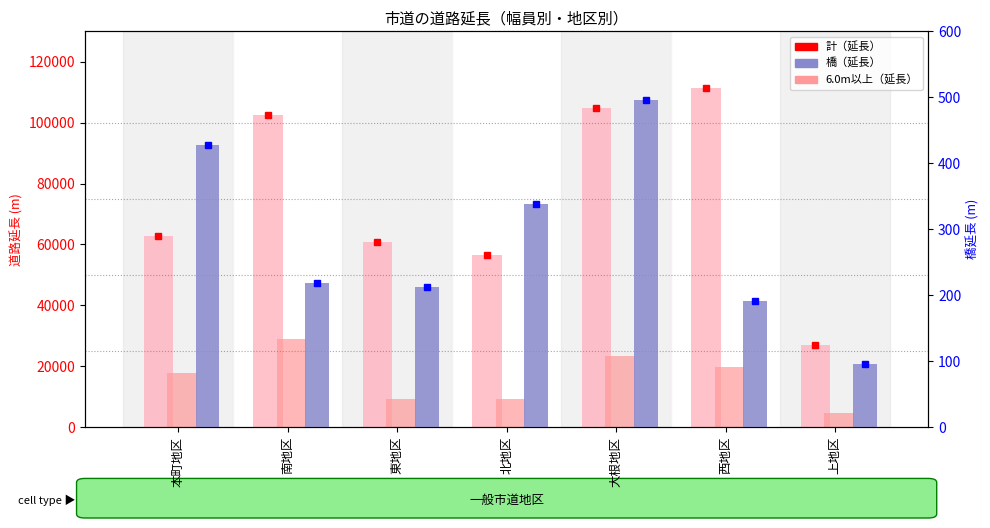

What is the value of the 計（延長） bar at the 3rd from the left?

60654.8